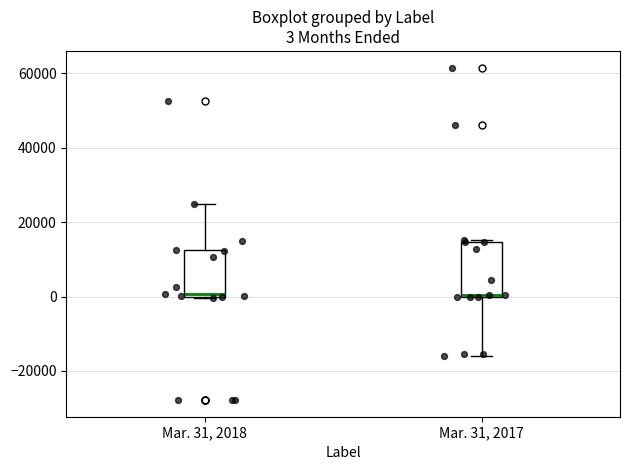

Which box is the tallest, from its lower edge to its upper edge?

Mar. 31, 2017